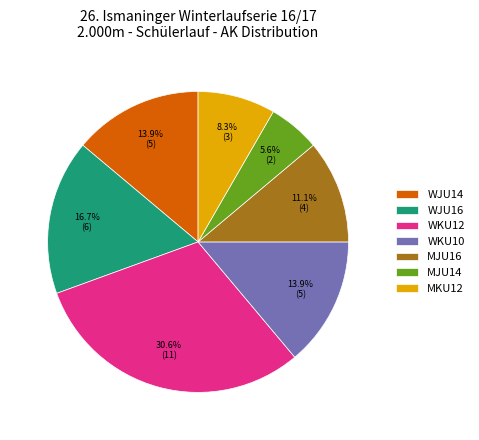

Combined, what portion of the pie is MKU12 and WJU14?

22.2%